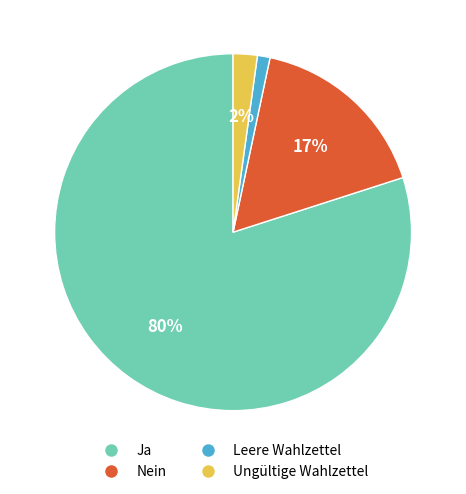

Which slice is the largest?

Ja